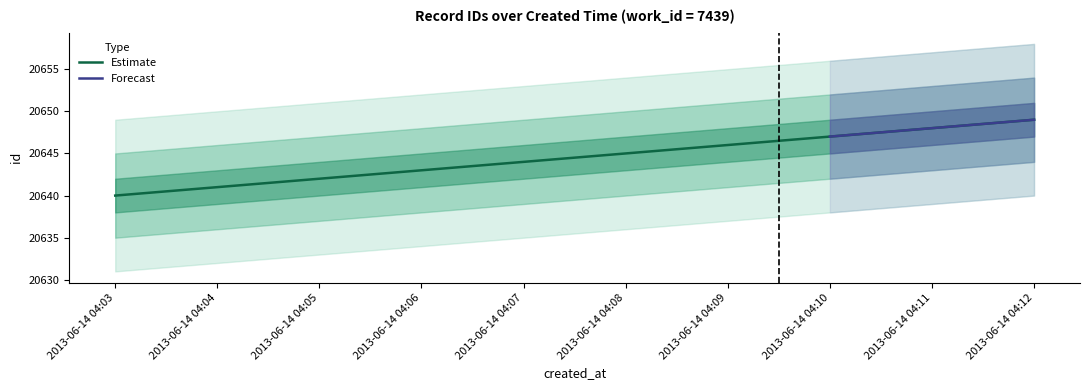

What is the difference between the maximum and minimum values?

9